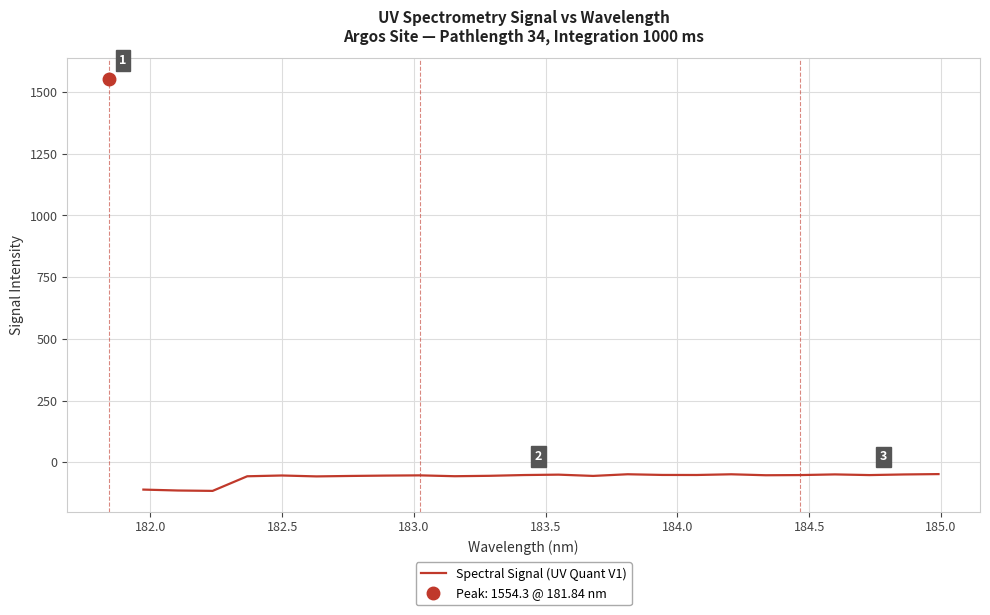

What is the maximum value for Spectral Signal (UV Quant V1)?

-47.9